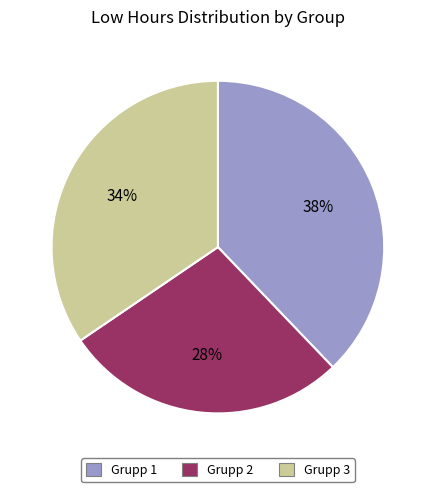

Combined, do Grupp 1 and Grupp 3 account for over 50%?

Yes